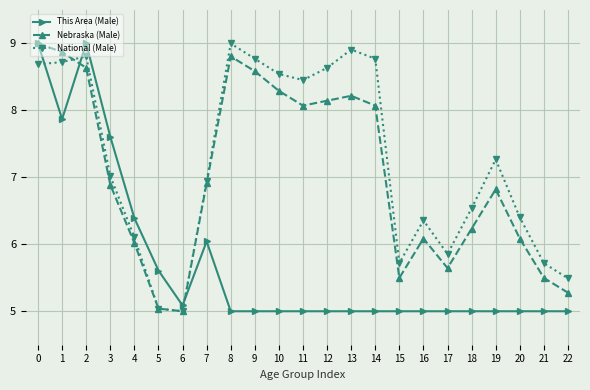

Count the number of categories in the chart.

23